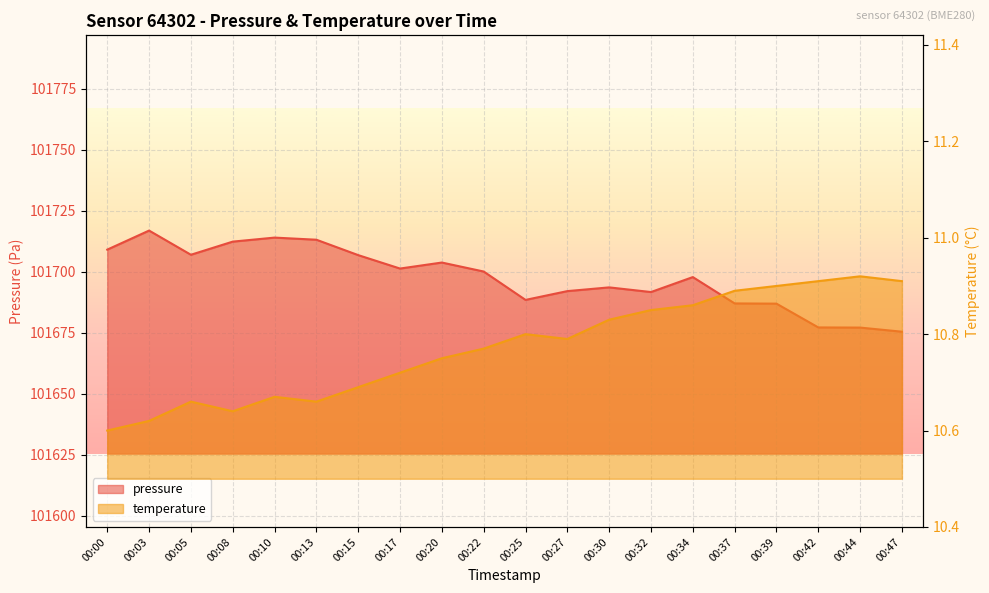

List the labels in order of temperature value, largest first.

00:44, 00:42, 00:47, 00:39, 00:37, 00:34, 00:32, 00:30, 00:25, 00:27, 00:22, 00:20, 00:17, 00:15, 00:10, 00:05, 00:13, 00:08, 00:03, 00:00